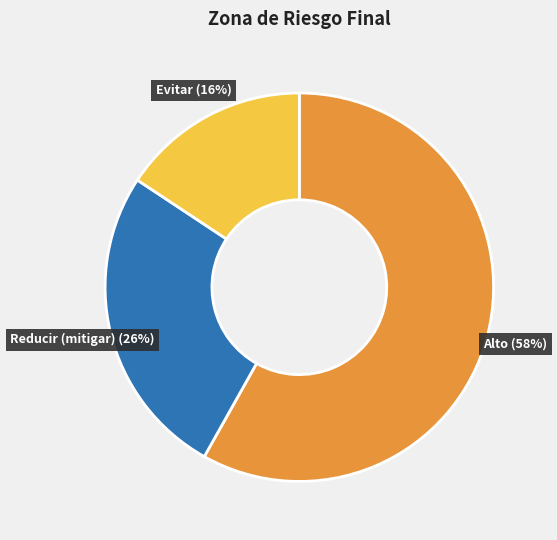

Rank the categories by value from highest to lowest.

Alto (58%), Reducir (mitigar) (26%), Evitar (16%)